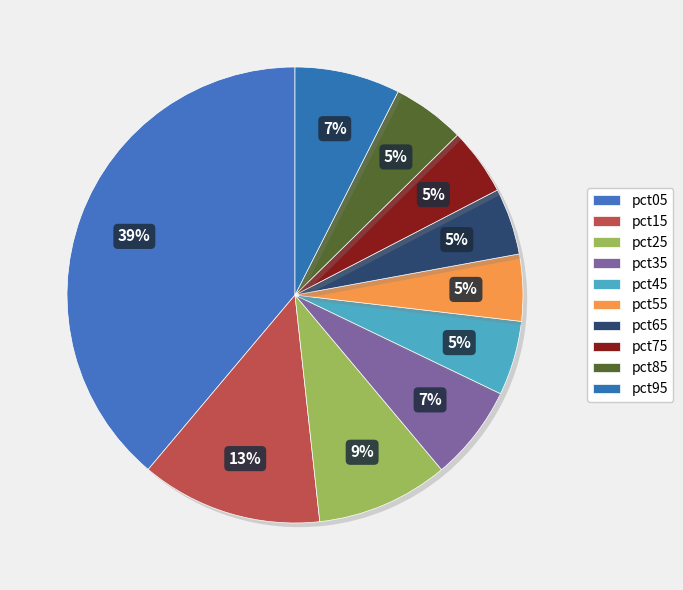

How many slices are in this pie chart?

10